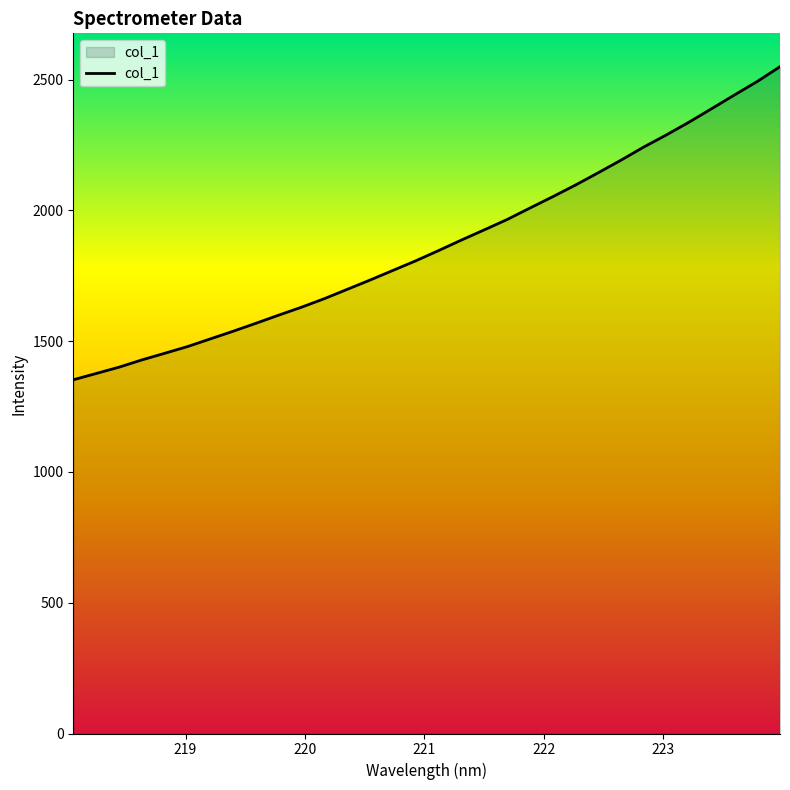

What is the difference between the maximum and minimum values?

1197.0